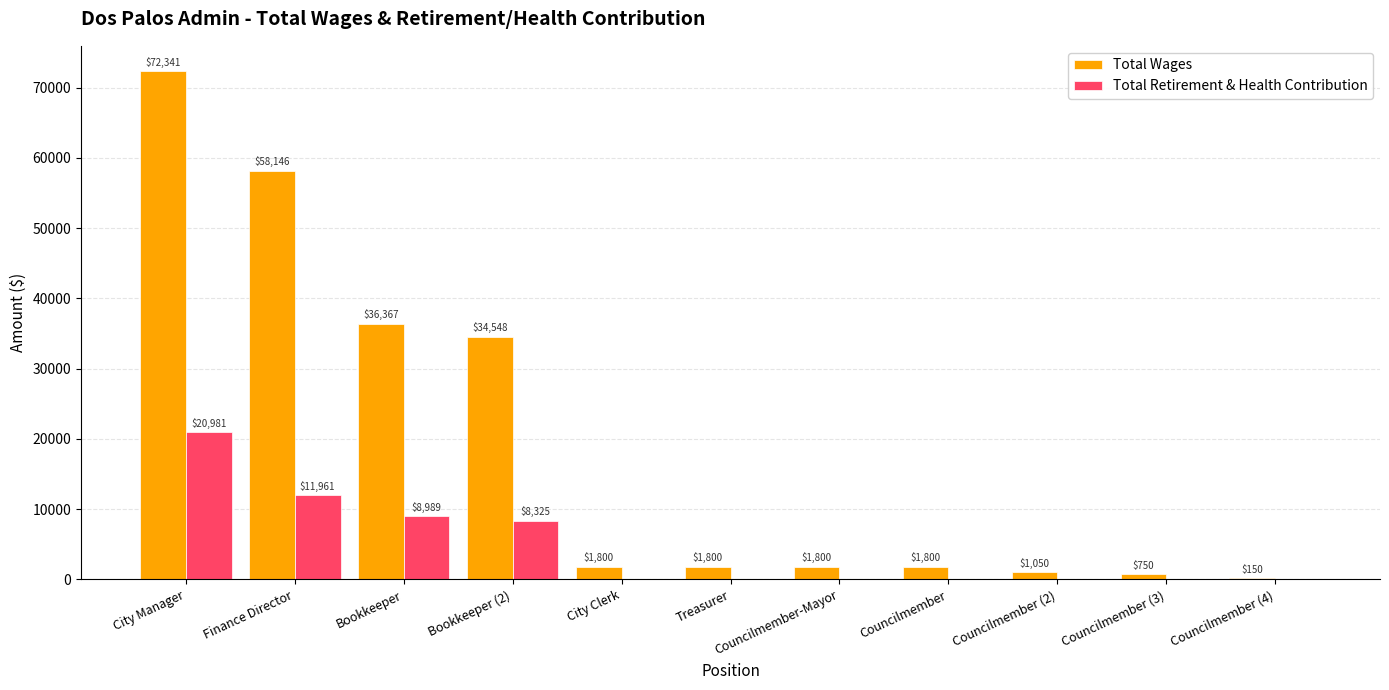

Is it true that Total Wages equals 750 at Councilmember (3)?

True